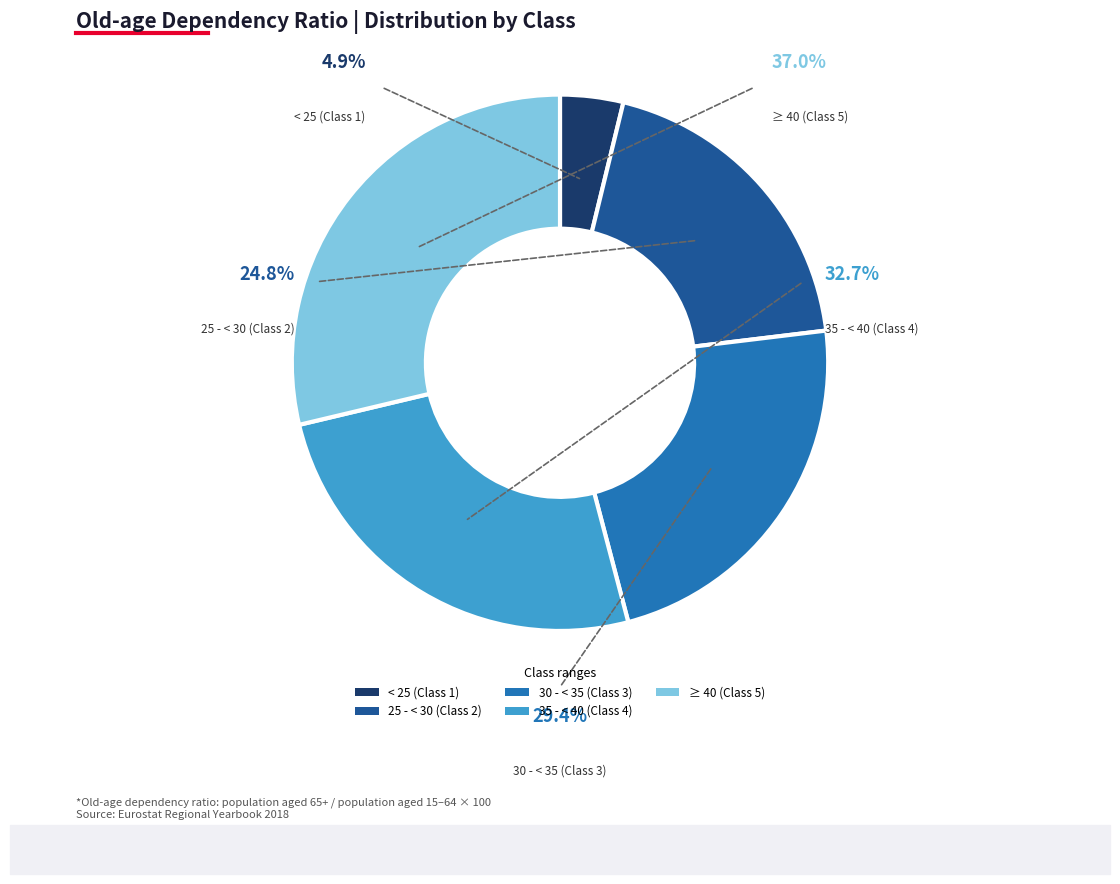

True or false: 25 - < 30 (Class 2) accounts for 9% of the total.

False